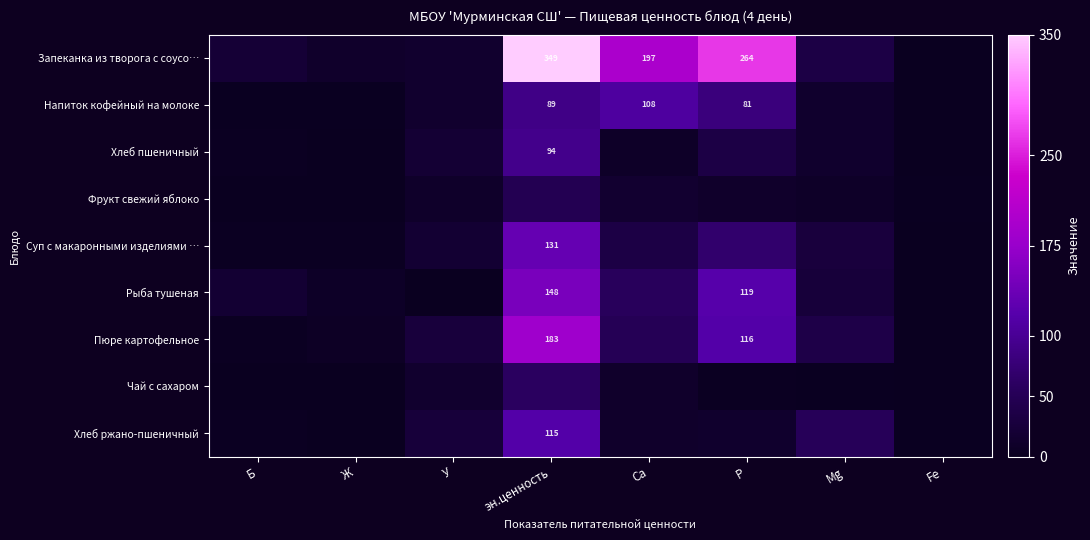

Read the Пюре картофельное value at Mg.

37.0